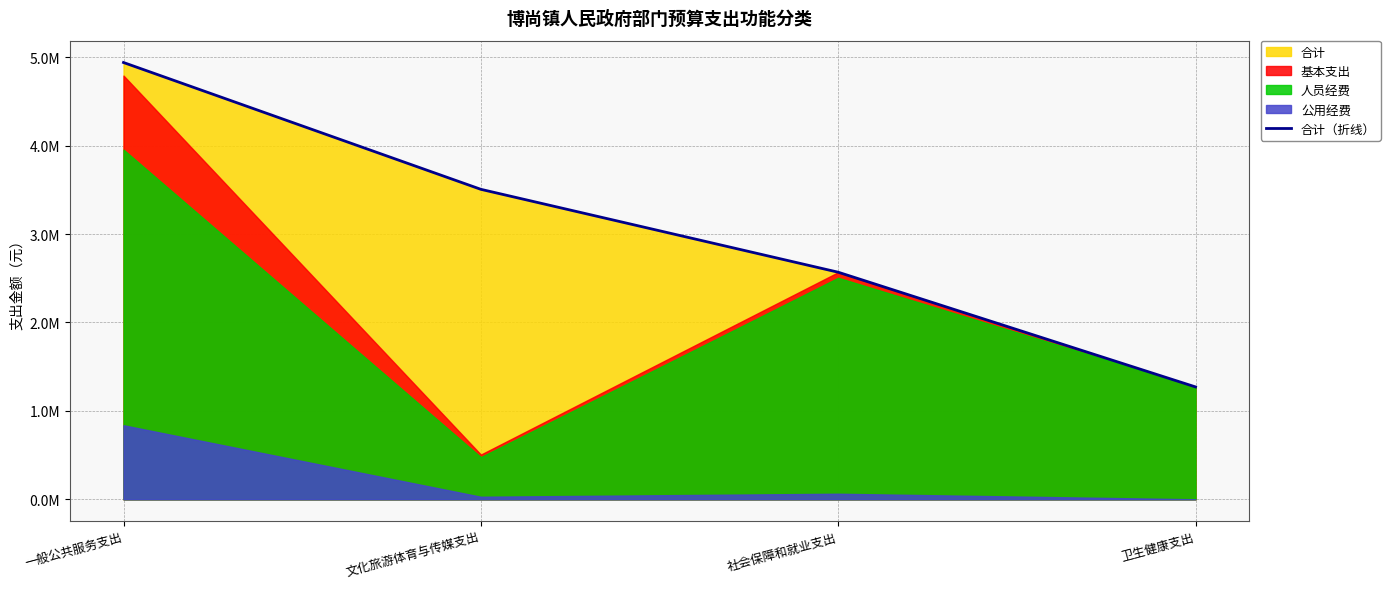

How many categories are shown in the chart?

4